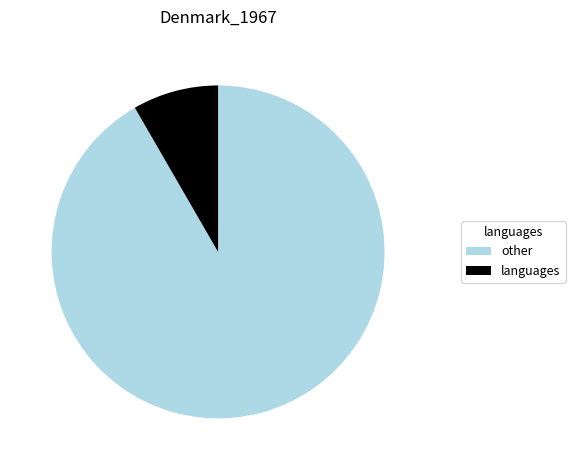

Rank the categories by value from highest to lowest.

other, languages